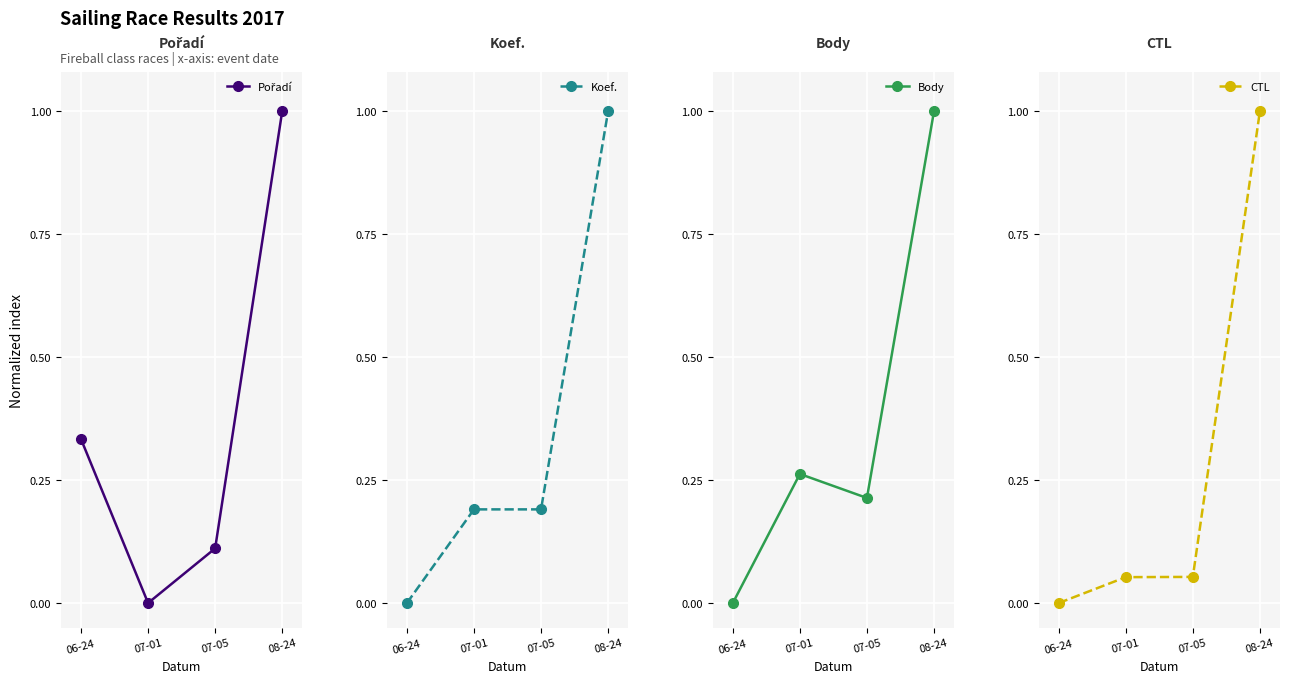

True or false: Koef. has more than 0 interior local peaks.

False